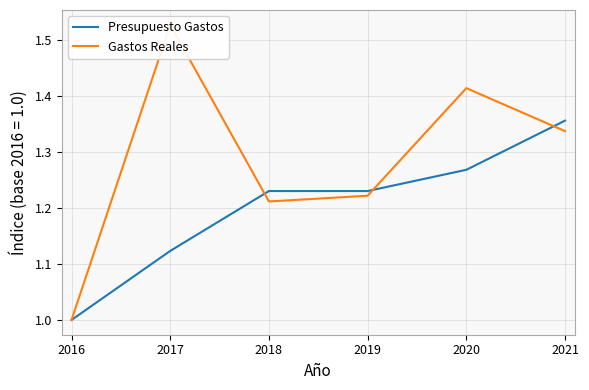

Where is the first local minimum for Gastos Reales?

2018